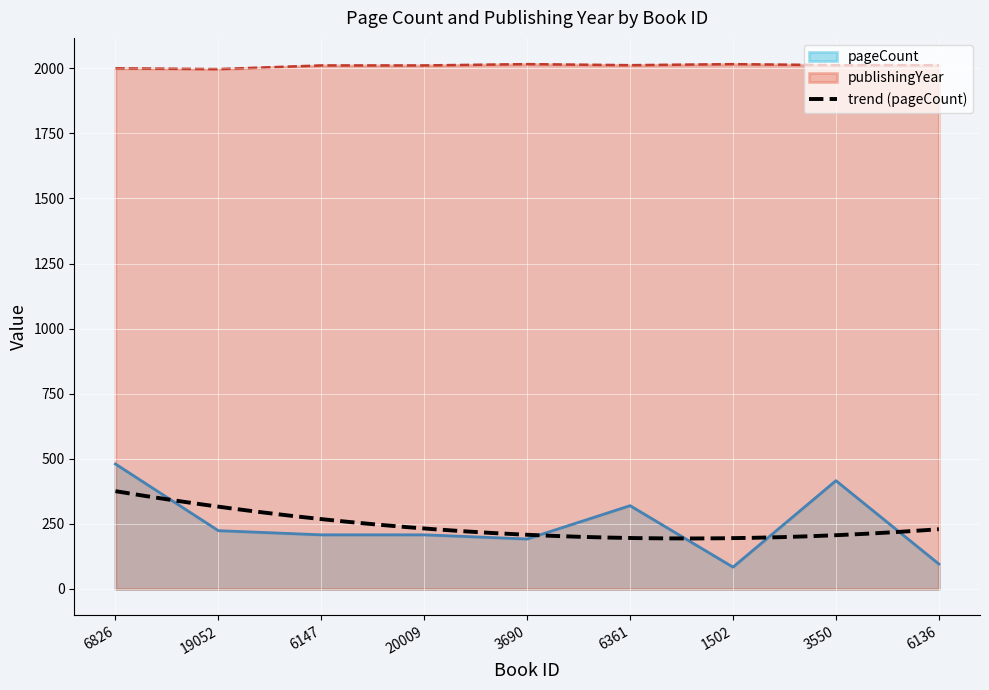

True or false: pageCount and publishingYear cross at least once.

False